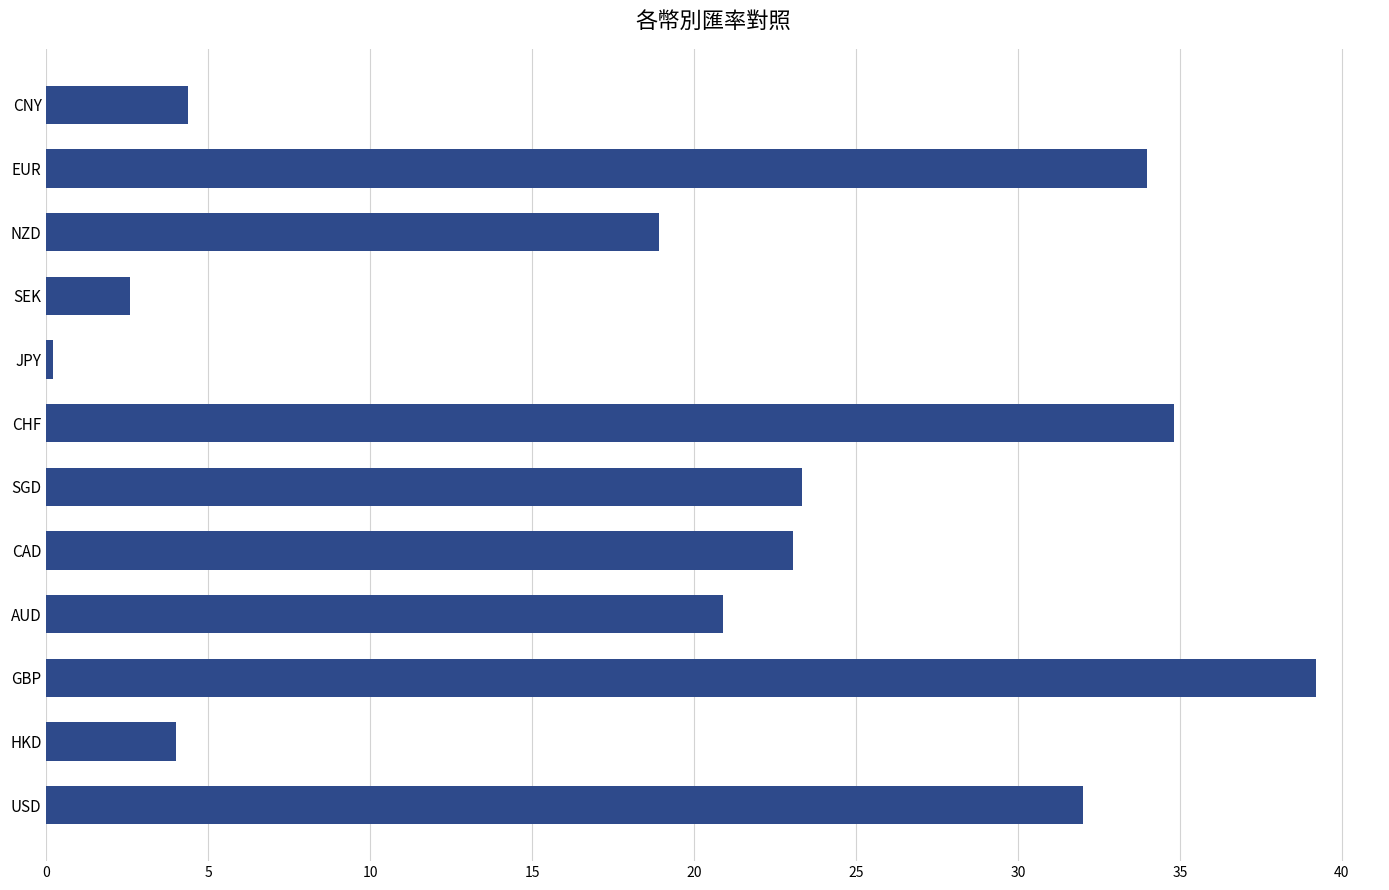

What is the difference between the maximum and second lowest values?

36.6